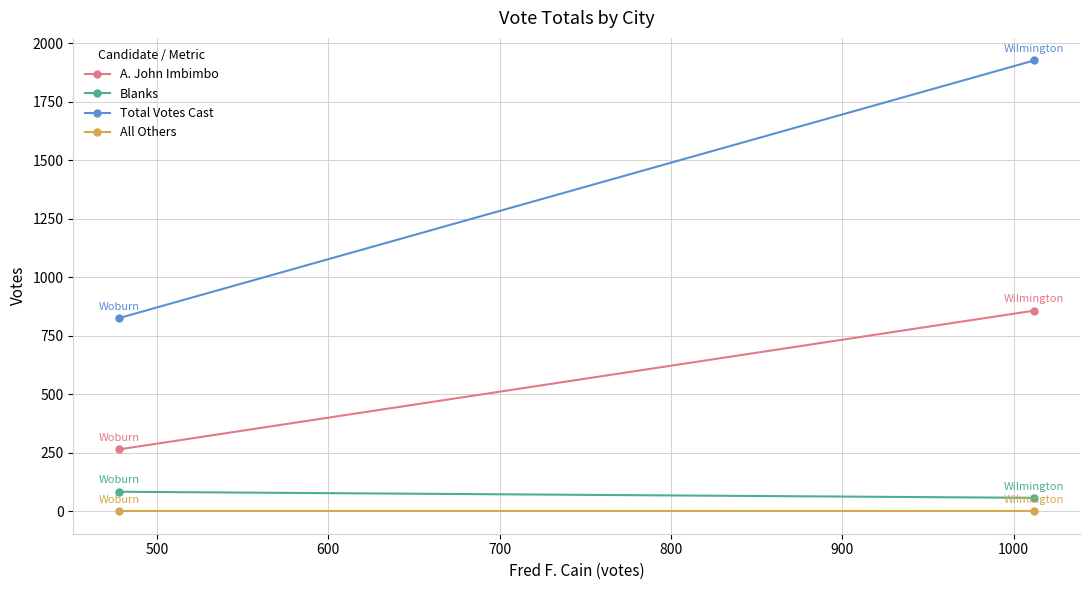

What are all the series names shown in the legend?

A. John Imbimbo, Blanks, Total Votes Cast, All Others